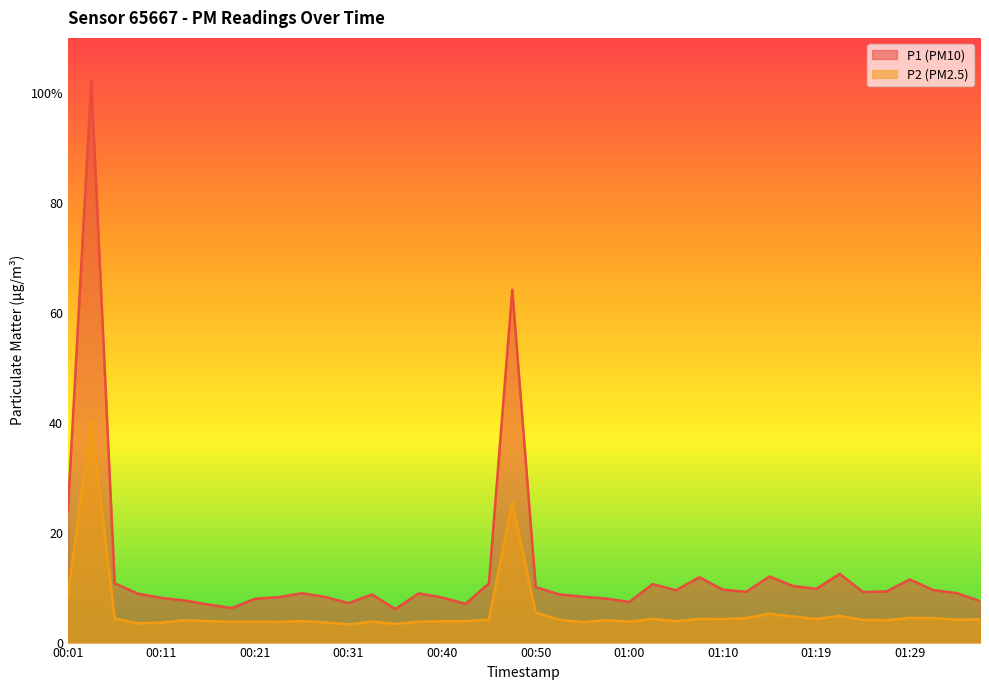

List the labels in order of P1 value, largest first.

00:04, 00:48, 00:01, 01:22, 01:15, 01:07, 01:29, 00:06, 00:45, 01:02, 01:17, 00:50, 01:19, 01:10, 01:32, 01:05, 01:27, 01:12, 01:24, 01:34, 00:26, 00:38, 00:09, 00:53, 00:33, 00:55, 00:28, 00:23, 00:40, 00:11, 00:57, 00:21, 00:14, 01:37, 01:00, 00:31, 00:43, 00:16, 00:18, 00:36